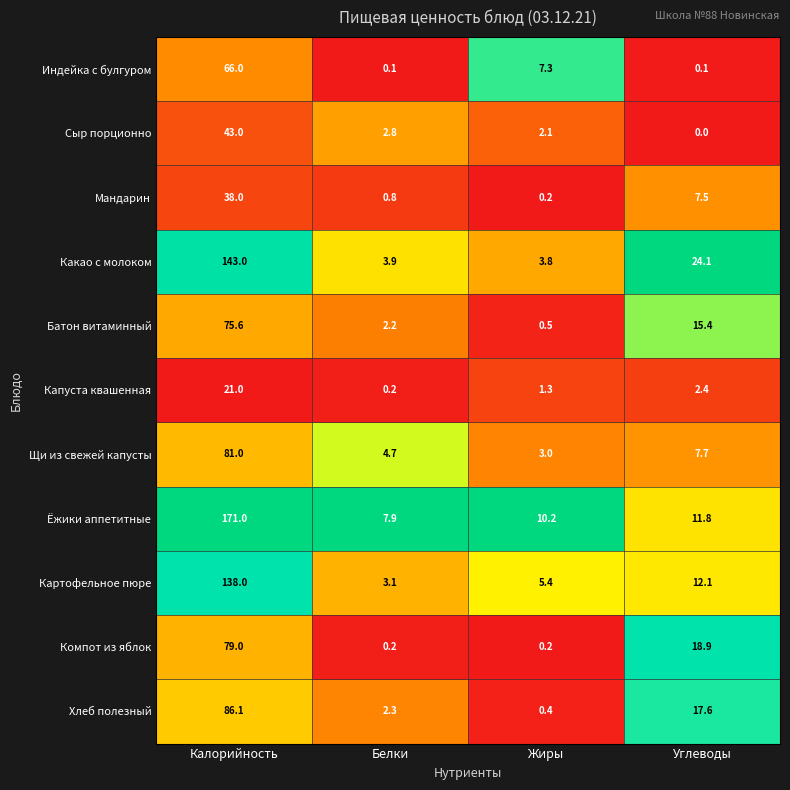

What is the sum of all Хлеб полезный values?

106.4